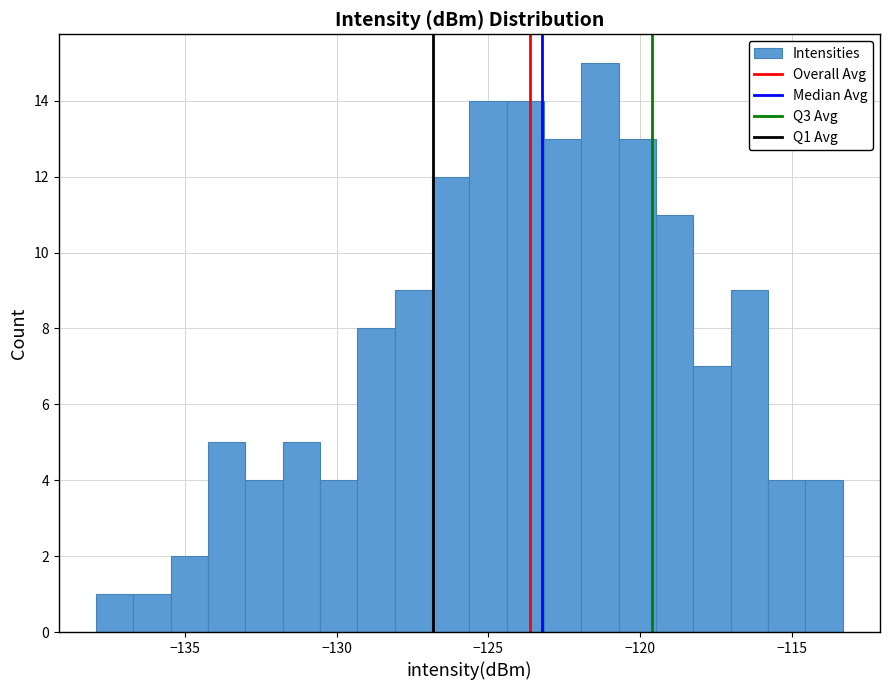

Around what value on the x-axis is the tallest bar? Give the approximate position of its centre, as read against the axis.

-121.5